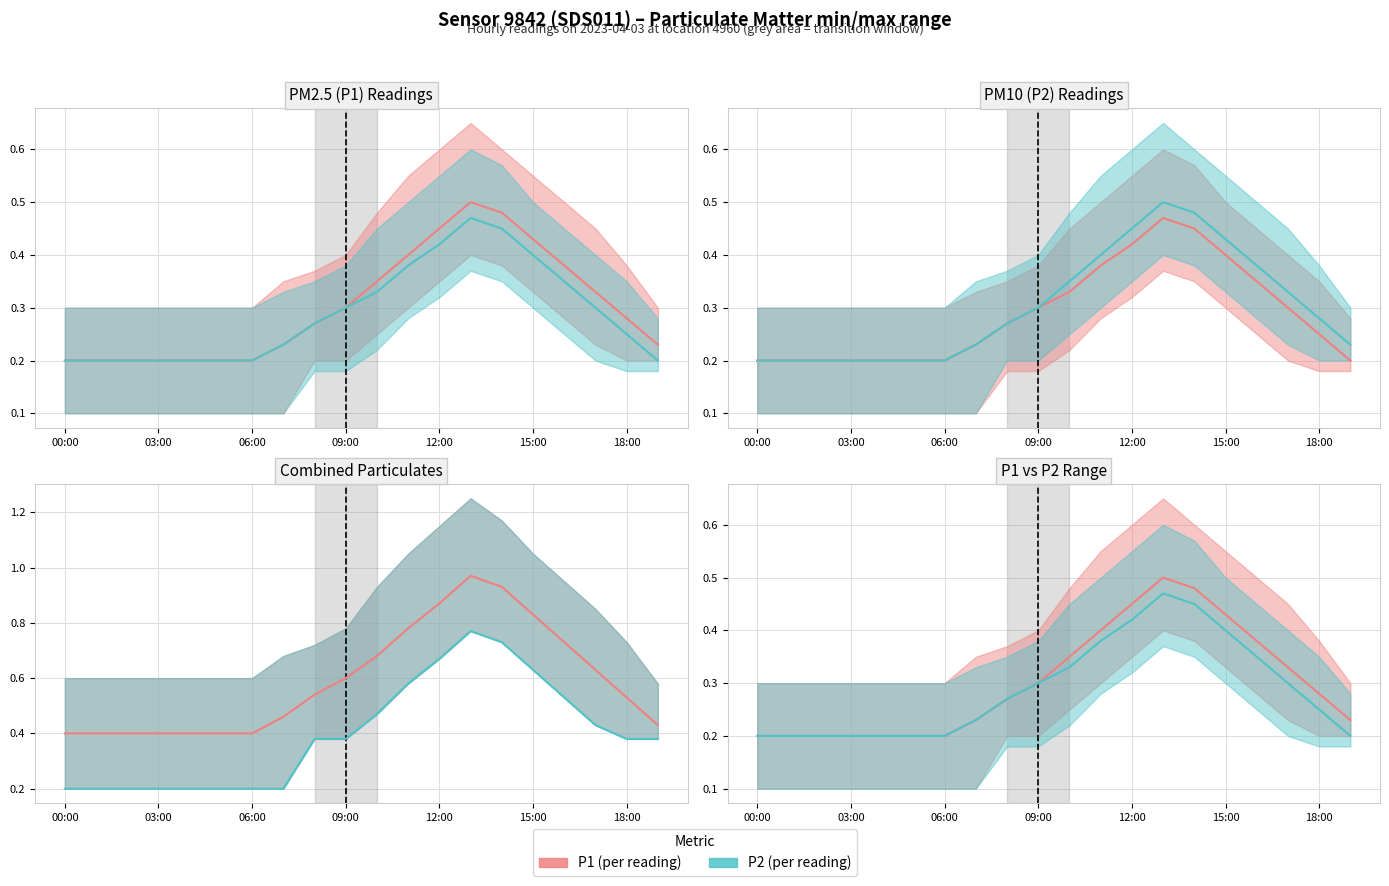

The P1 (per reading) series shows 0.2 at 7. True or false?

True